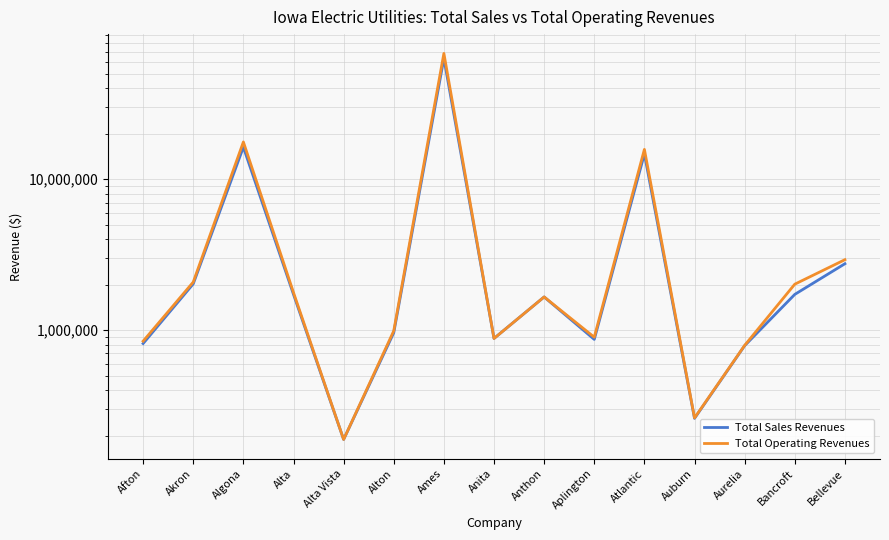

At which category does Total Operating Revenues reach its first local peak?

Algona